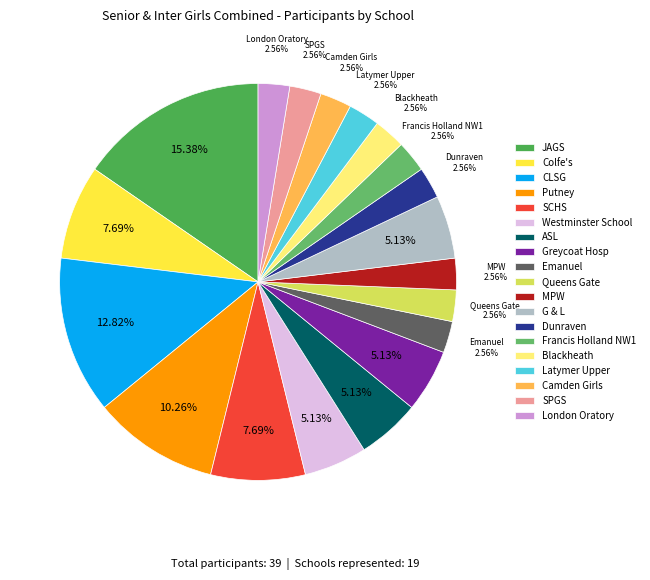

To the nearest percent, what percentage of the pie is Dunraven?

3%